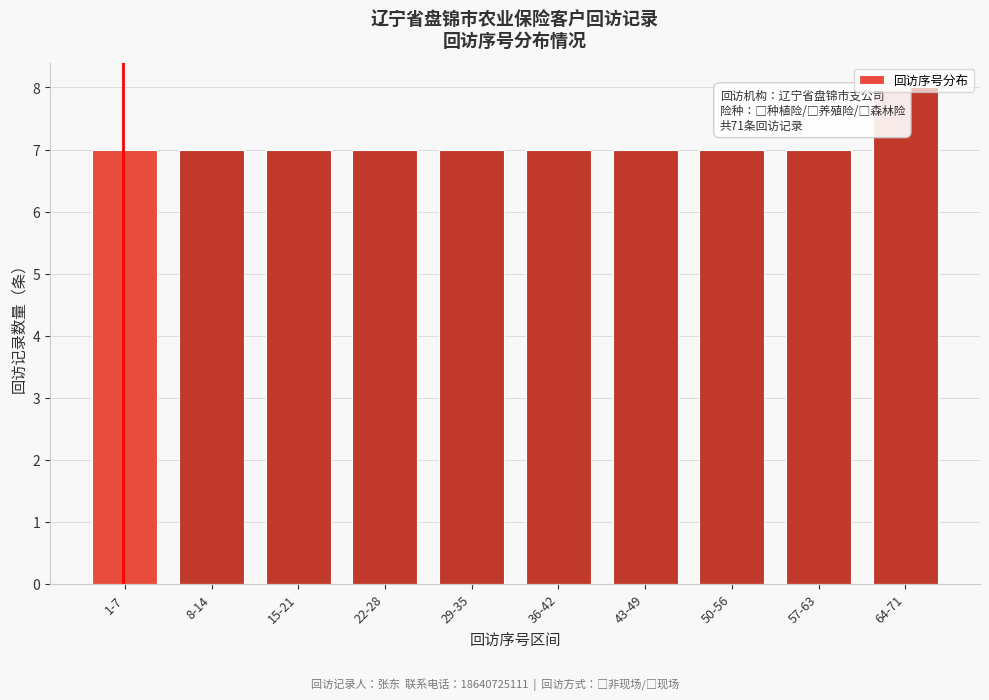

What is the smallest value displayed?

7